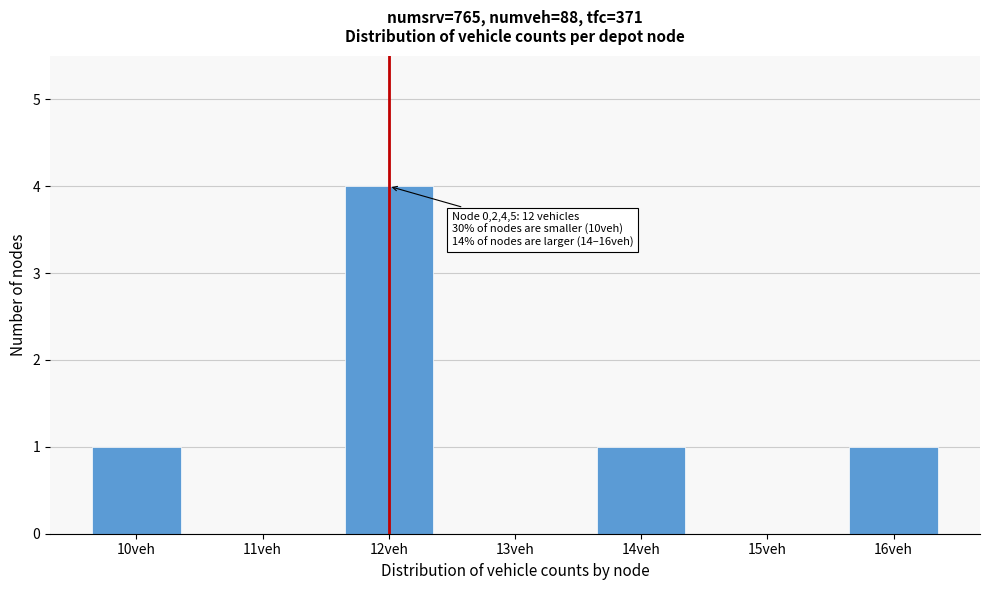

Reading right to left, transcribe all the data shown in this chart.

16veh=1	15veh=0	14veh=1	13veh=0	12veh=4	11veh=0	10veh=1